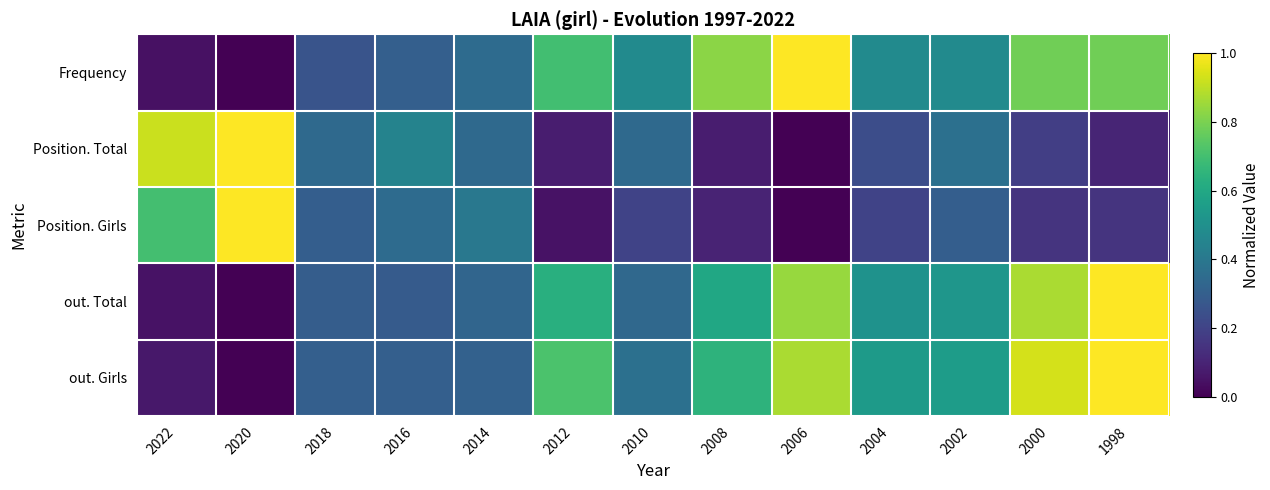

How many series are shown in this chart?

5